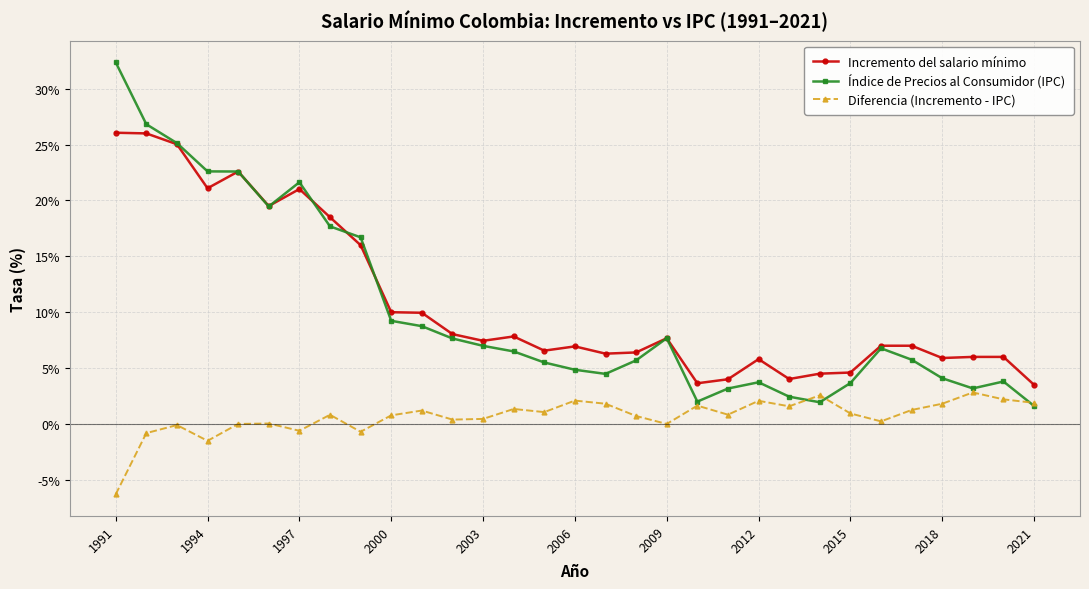

What is the average value of the Incremento del salario mínimo series?

0.1